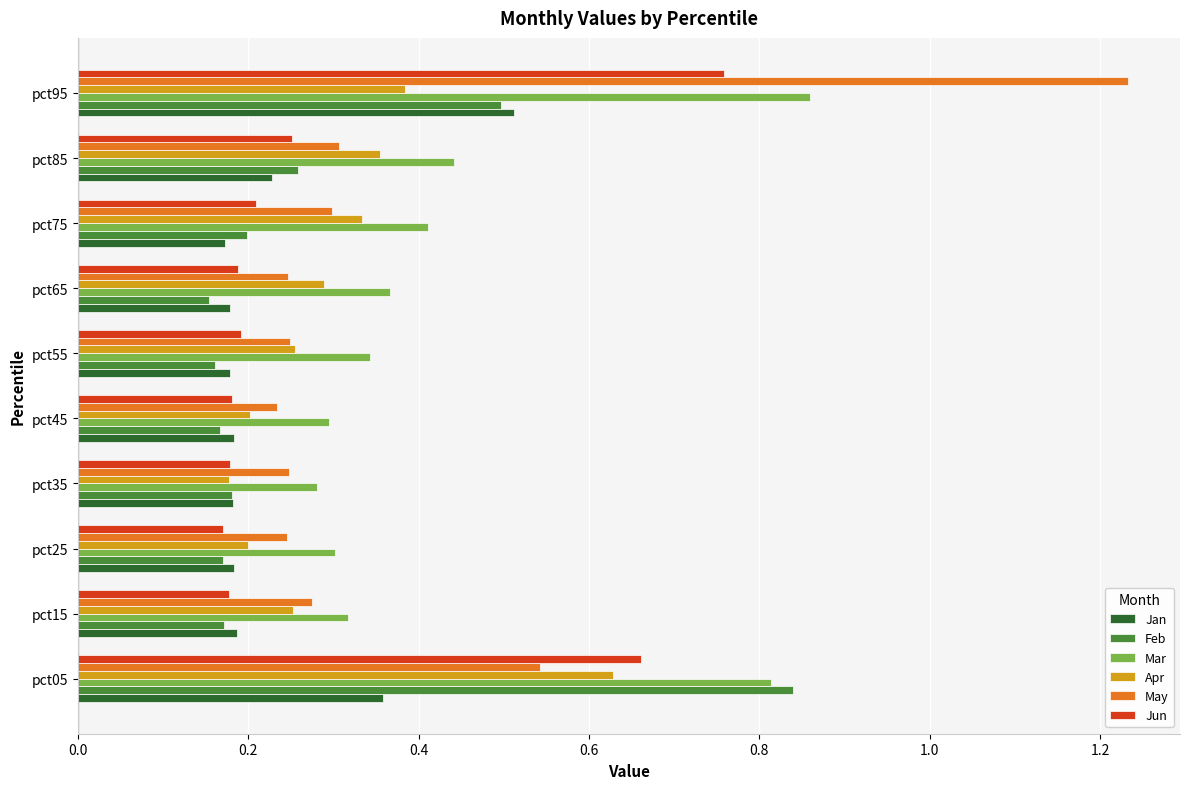

Count the Mar values in the range 0 to 1.

10